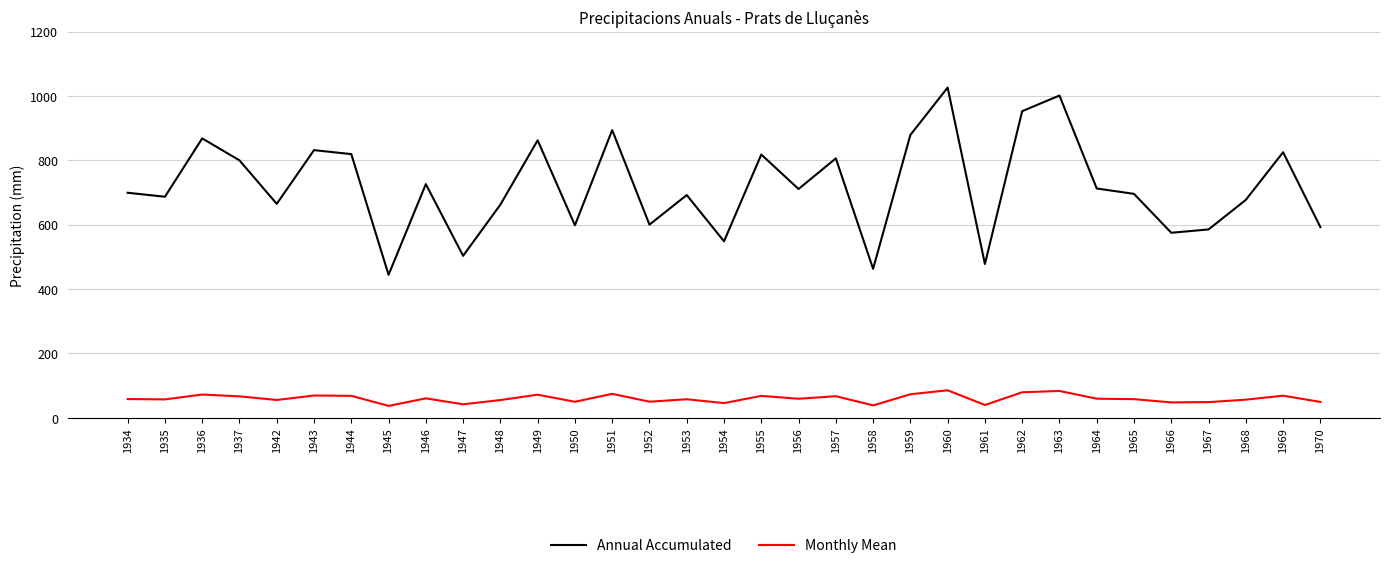

Which series has the widest spread of values?

Annual Accumulated